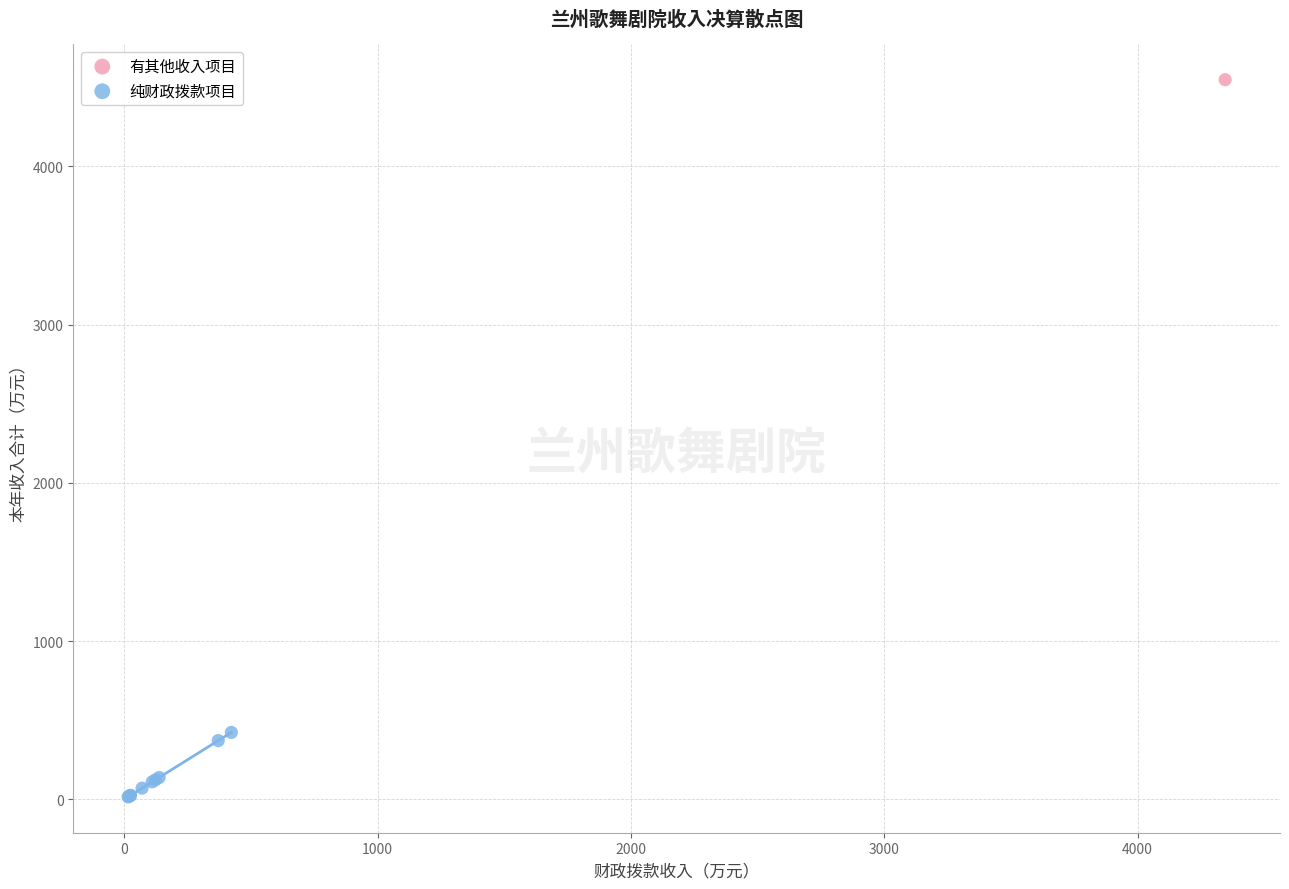

What are all the series names shown in the legend?

有其他收入项目, 纯财政拨款项目